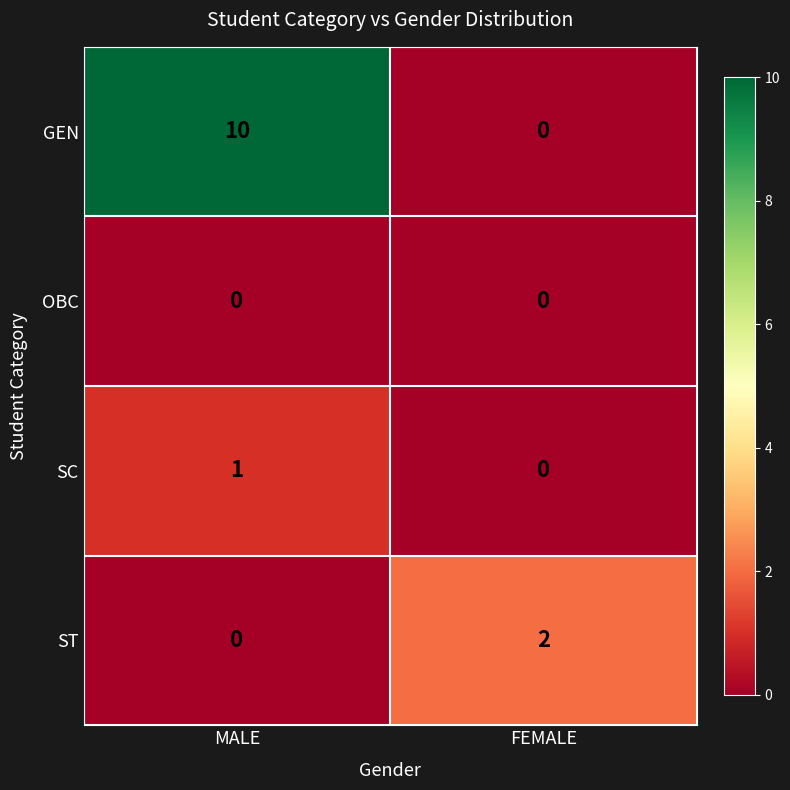

Which series has the largest range (max minus min)?

GEN